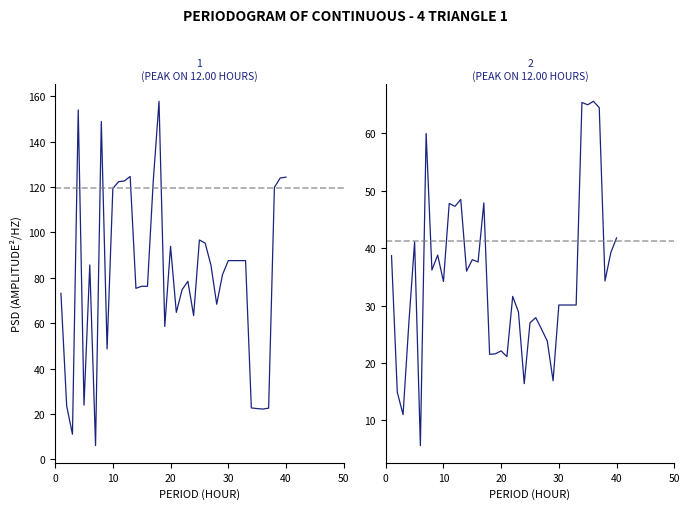

The LONG series shows 111.8 at 26. True or false?

False